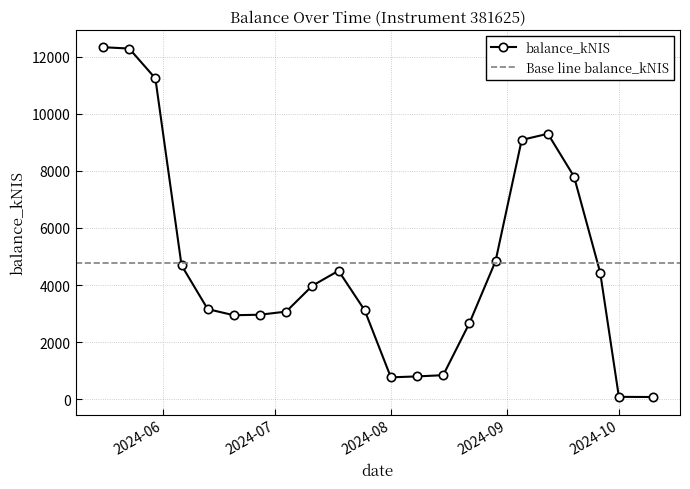

The chart shows a value of 76.8 at 2024-10-10. True or false?

True